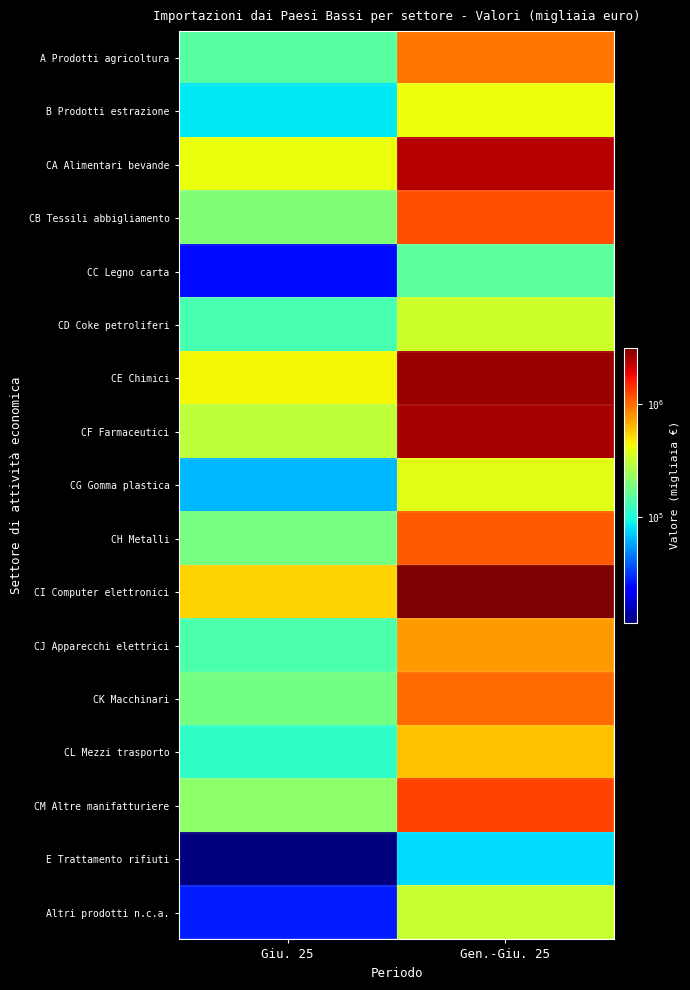

Rank the series by their maximum value, from lowest to highest.

E Trattamento rifiuti, CC Legno carta, Altri prodotti n.c.a., CD Coke petroliferi, CG Gomma plastica, B Prodotti estrazione, CL Mezzi trasporto, CJ Apparecchi elettrici, A Prodotti agricoltura, CK Macchinari, CH Metalli, CB Tessili abbigliamento, CM Altre manifatturiere, CA Alimentari bevande, CF Farmaceutici, CE Chimici, CI Computer elettronici